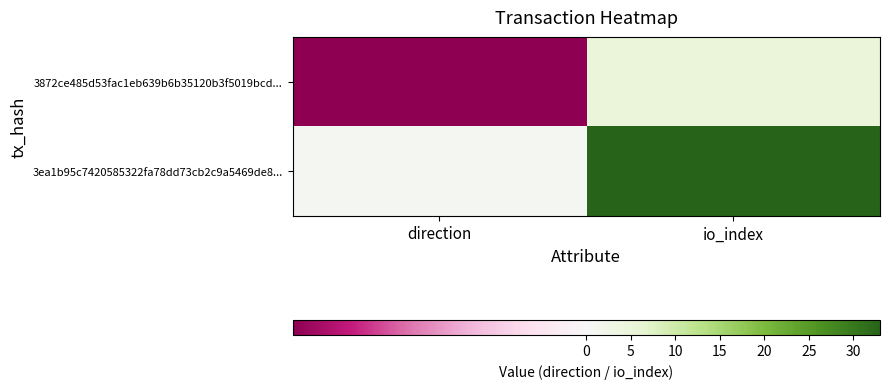

How many distinct data groups are displayed?

2